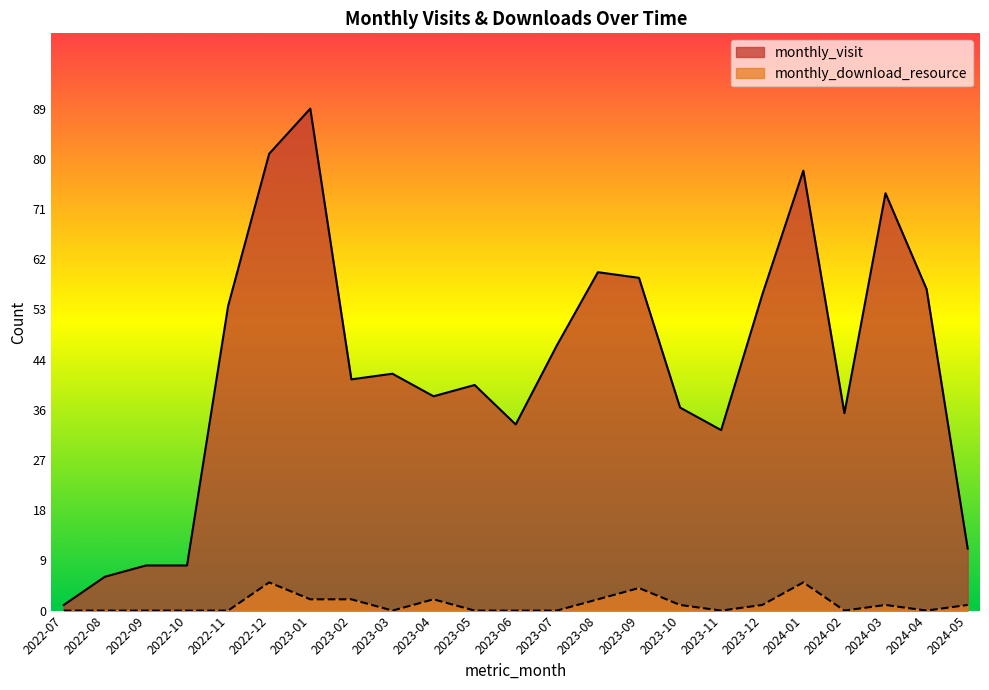

What is the sum of all monthly_download_resource values?

26